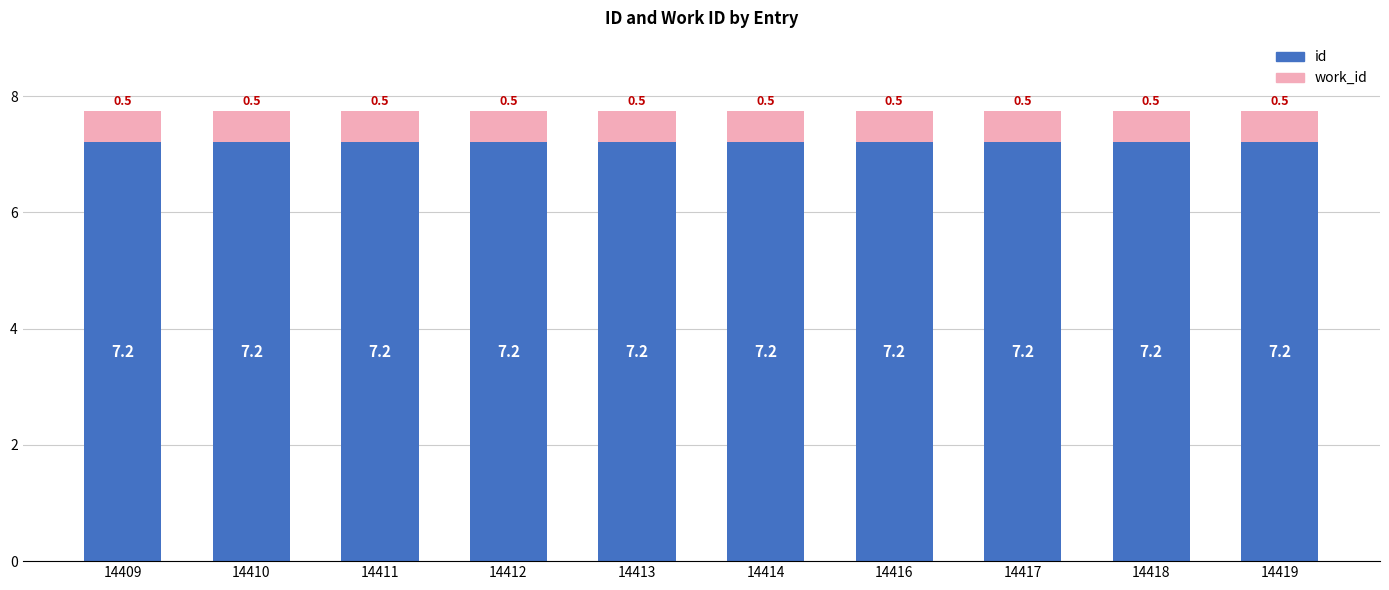

Is it true that id equals 7.2 at 14413?

True